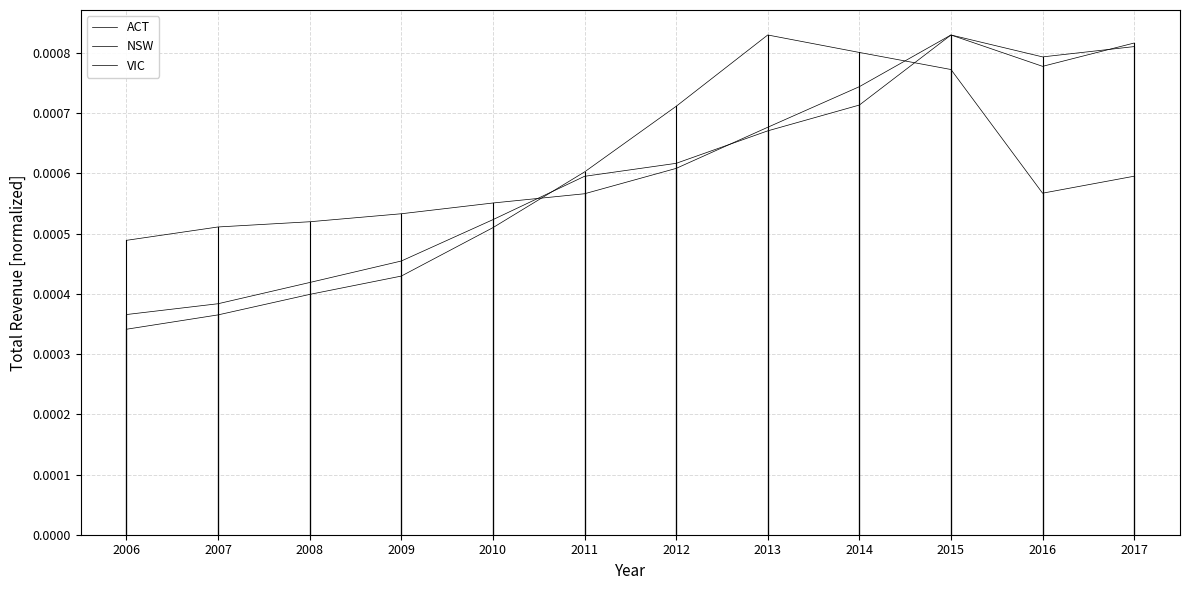

List the series in order of their peak value, lowest first.

ACT, NSW, VIC